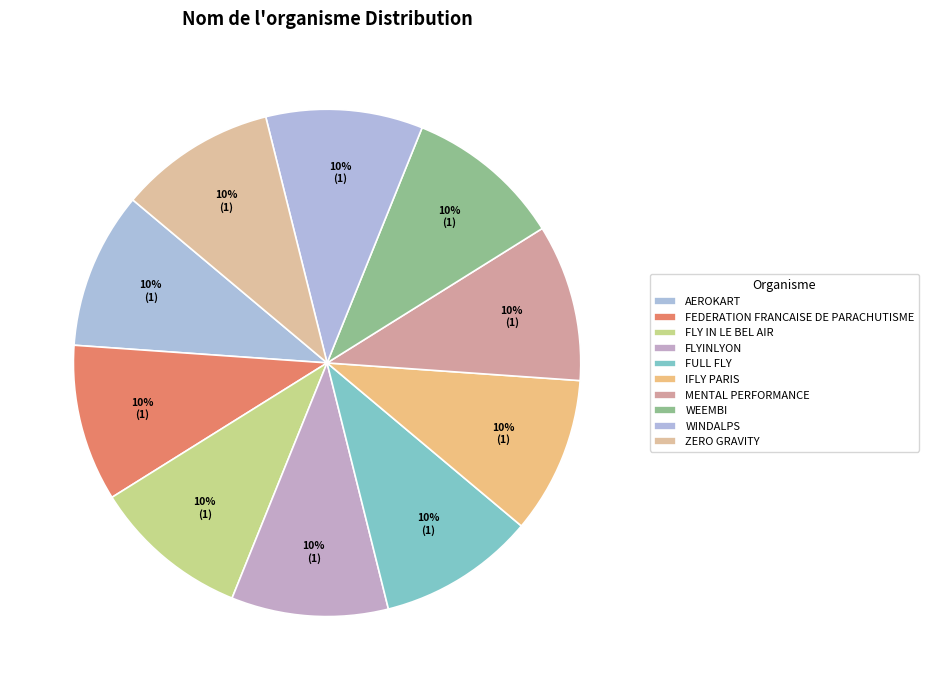

To the nearest percent, what percentage of the pie is IFLY PARIS?

10%